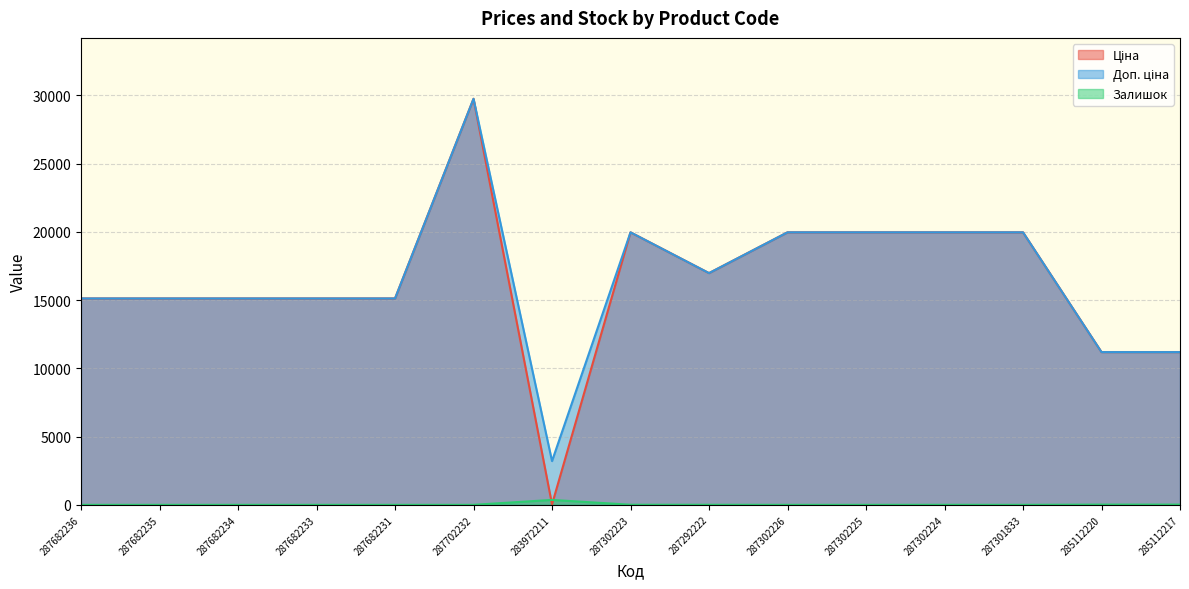

What is the greatest value displayed?

29747.2